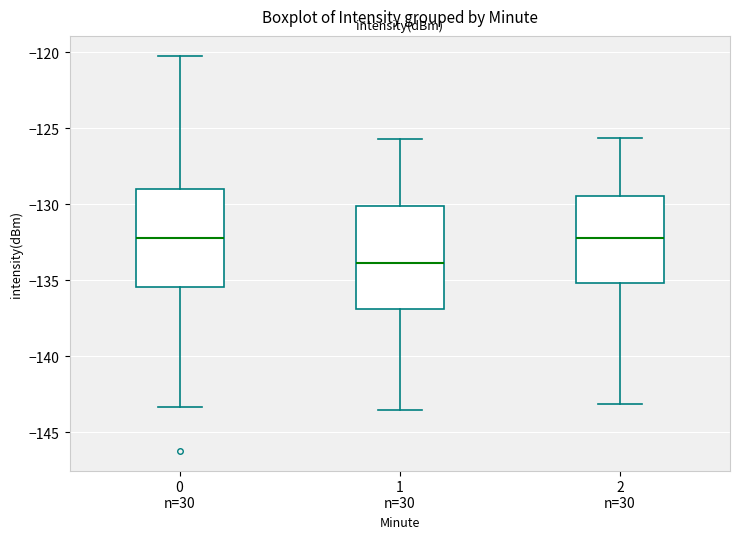

Reading left to right, transcribe this box plot: for each box, give where its median line is, the range the box spans, and where its two whiskers end, as read against the y-axis. The values are not printed on the chart, so give them approximately, as read against the axis.

0 n=30: median -132.0, box -135.5 to -129.0, whiskers -143.5 to -120.0
1 n=30: median -134.0, box -137.0 to -130.0, whiskers -143.5 to -125.5
2 n=30: median -132.0, box -135.0 to -129.5, whiskers -143.0 to -125.5